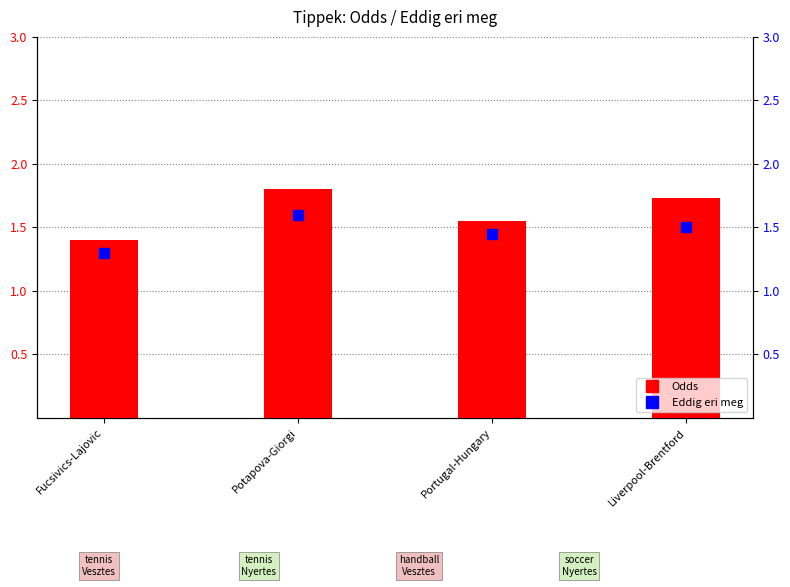

Which series reaches the maximum Y coordinate?

Odds